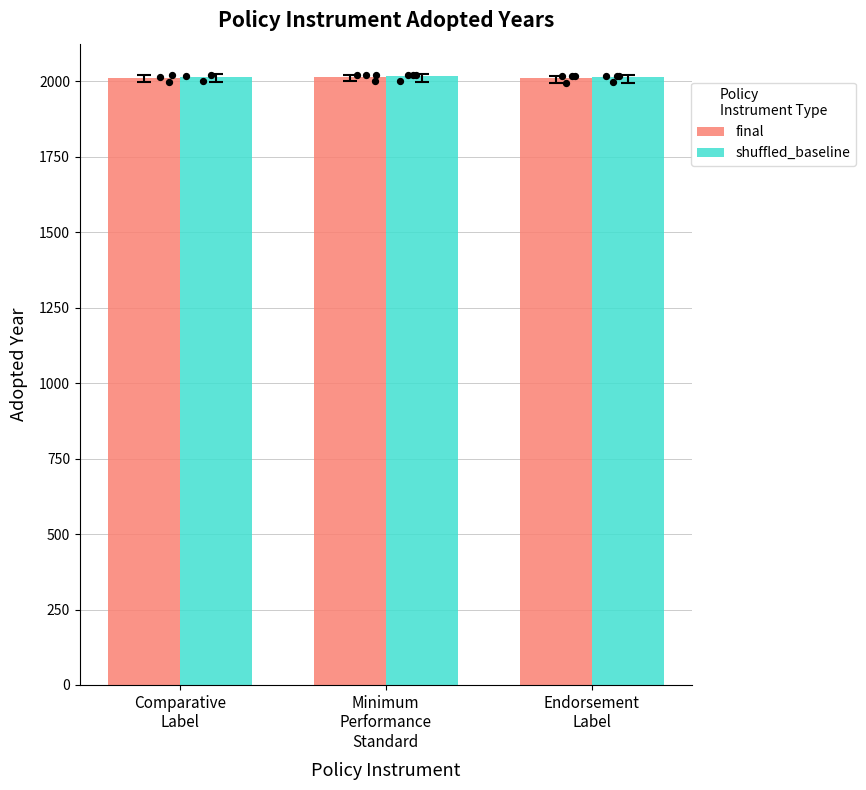

Which series has the largest Y range (max minus min)?

final